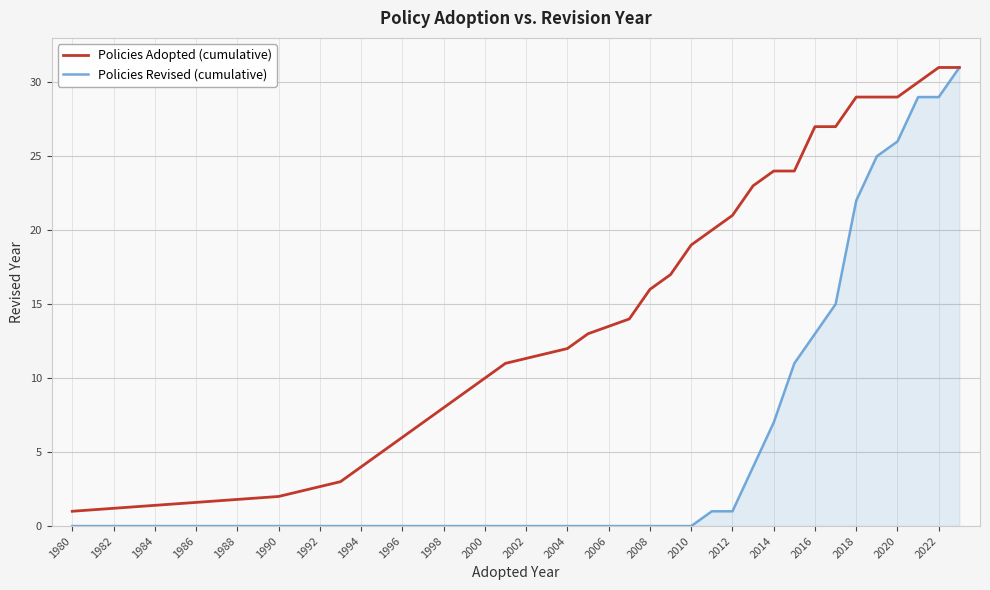

Rank the series by their average value, from highest to lowest.

Policies Adopted (cumulative), Policies Revised (cumulative)